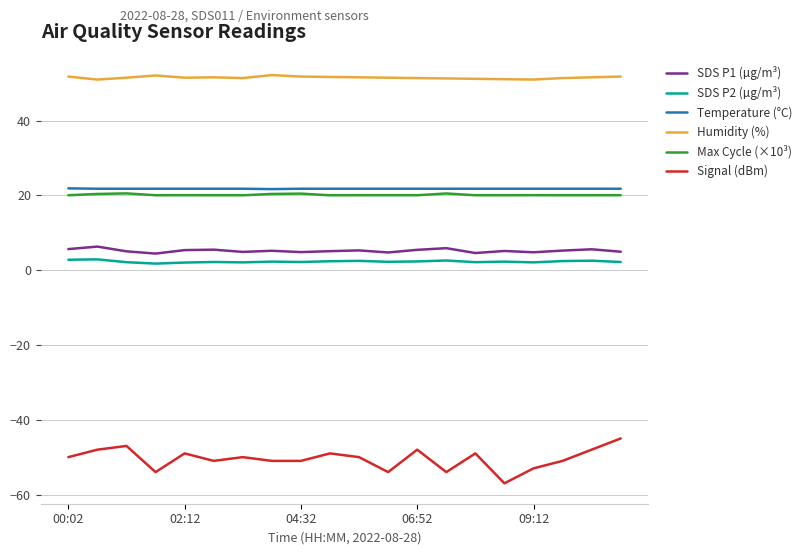

True or false: Temperature (°C) and Max Cycle (×10³) intersect in this chart.

False